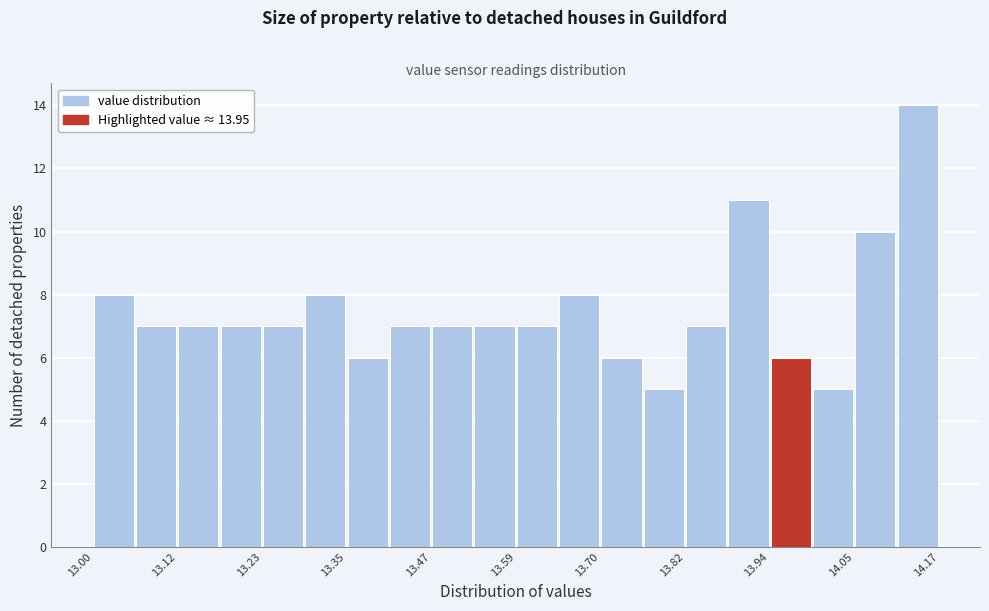

Around what value on the x-axis is the tallest bar? Give the approximate position of its centre, as read against the axis.

14.14